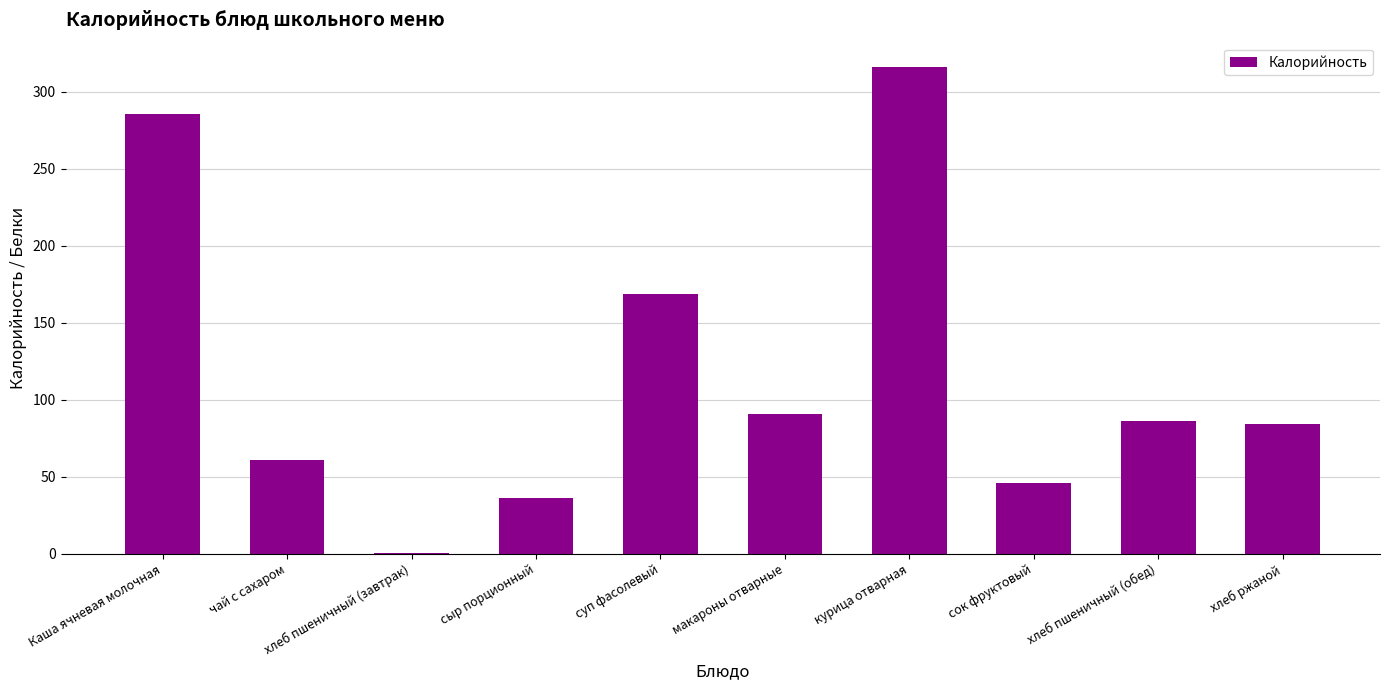

Are the bars grouped side by side (vs. stacked)?

No